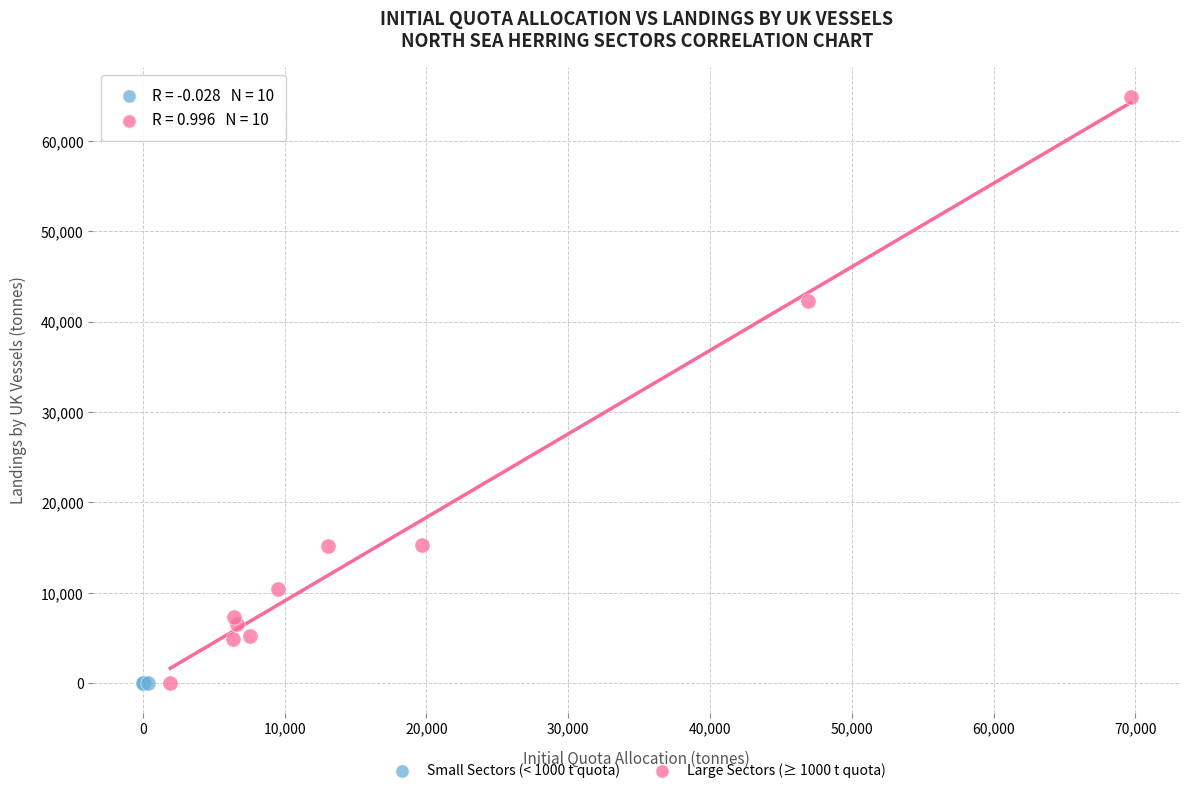

Which series contains the highest Y value?

Large Sectors (≥ 1000 t quota)